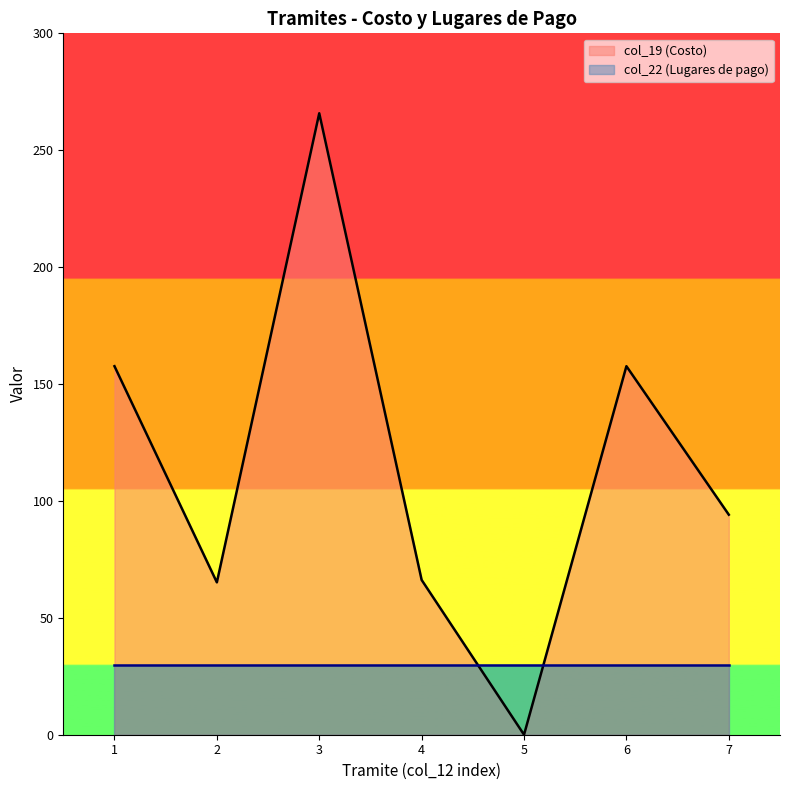

True or false: the data has more than 2 interior local peaks.

False